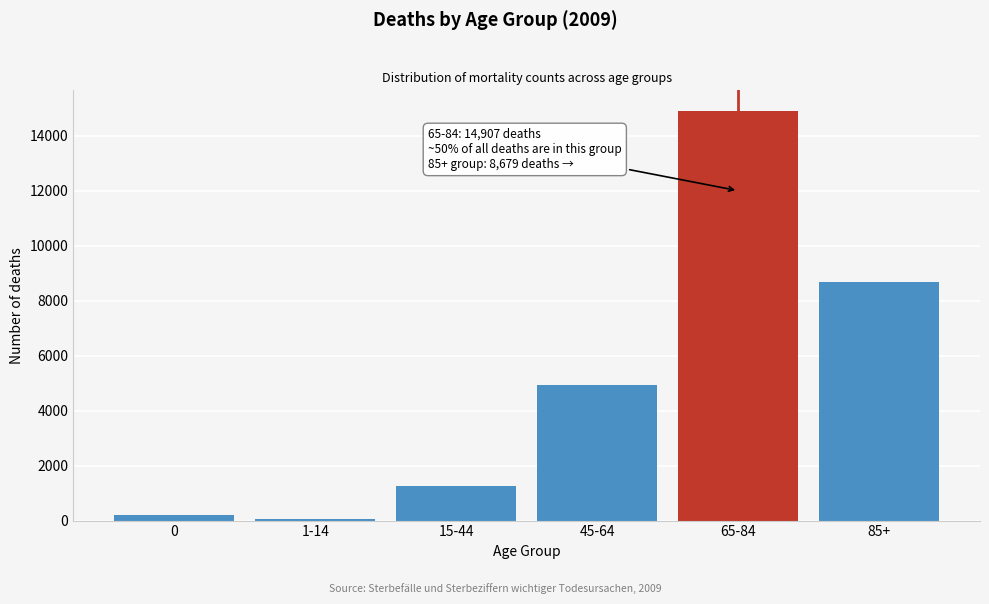

Reading left to right, list all the values displayed in this chart.

0=193	1-14=64	15-44=1252	45-64=4939	65-84=14907	85+=8679